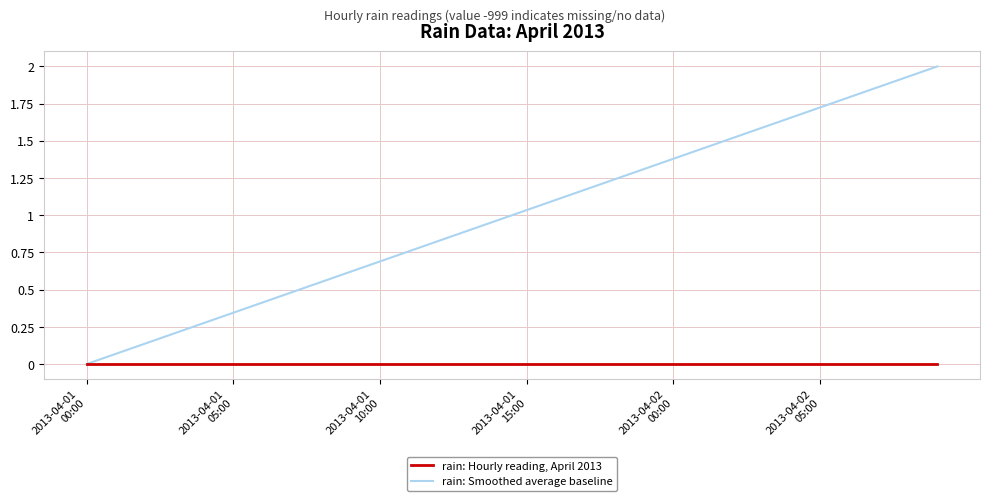

Which series has the widest spread of values?

rain: Smoothed average baseline